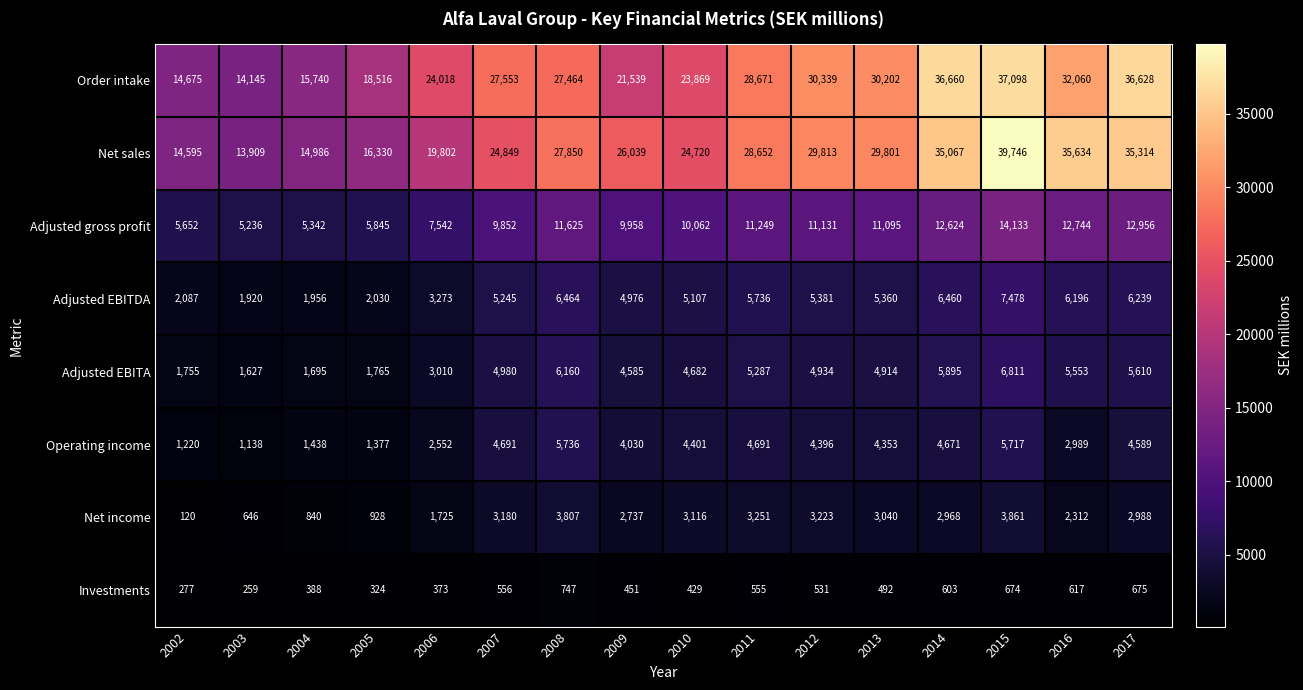

What is the spread (max minus min) of values at 2005?

18192